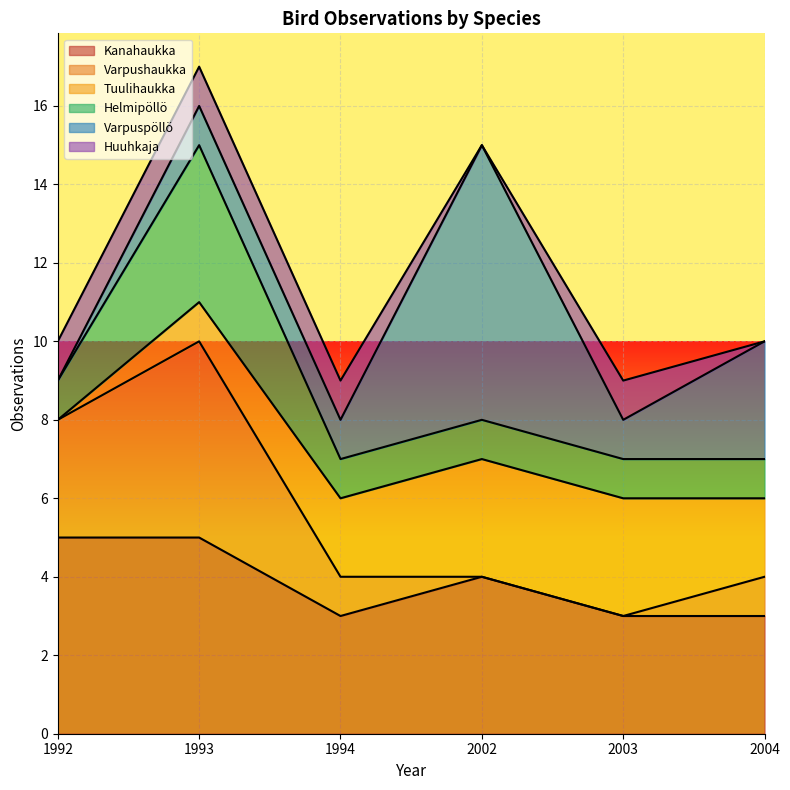

True or false: Helmipöllö has a value of 0 at 2002.

False